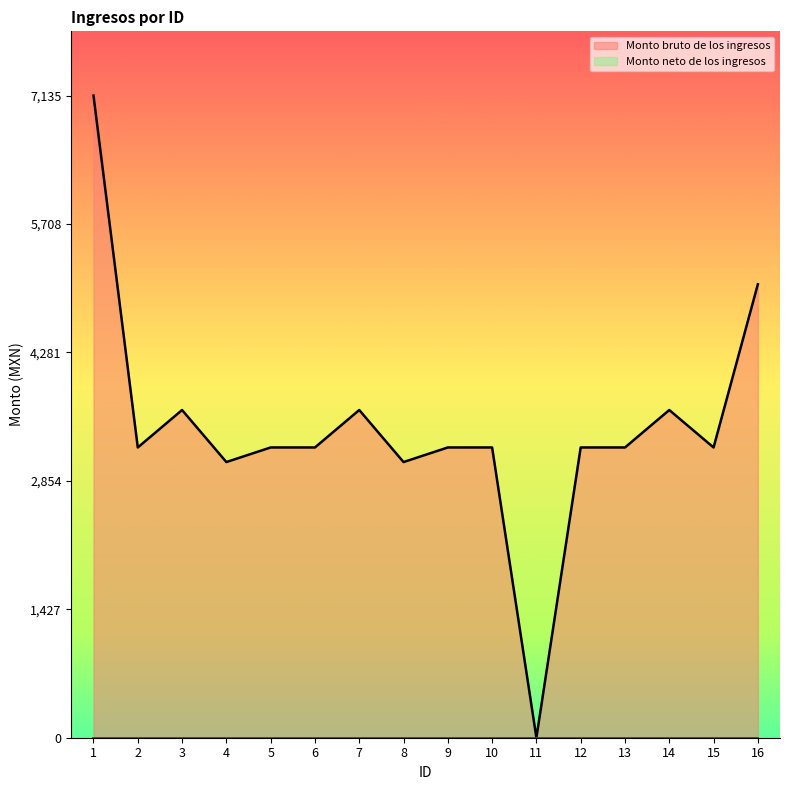

Reading left to right, extract all data points from this chart.

1=7135	2=3225	3=3641	4=3063	5=3225	6=3225	7=3641	8=3063	9=3225	10=3225	11=0	12=3225	13=3225	14=3641	15=3225	16=5038